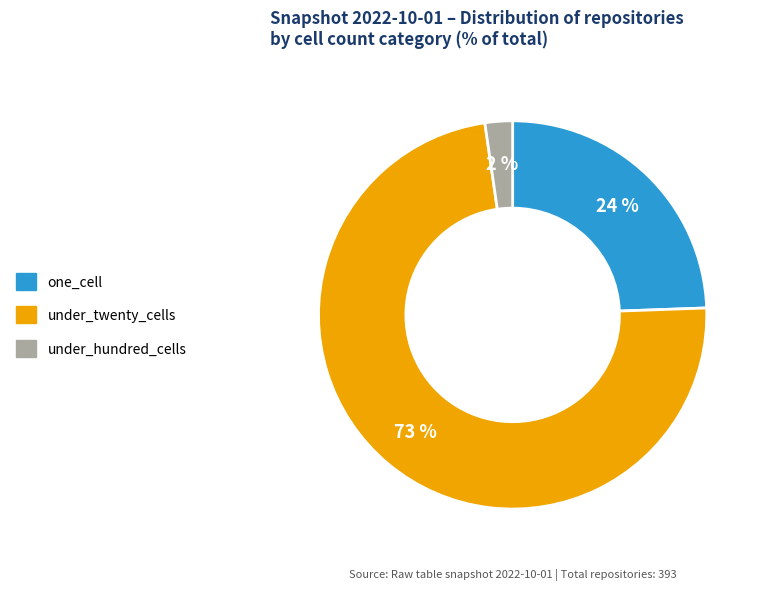

Which category accounts for the majority?

under_twenty_cells